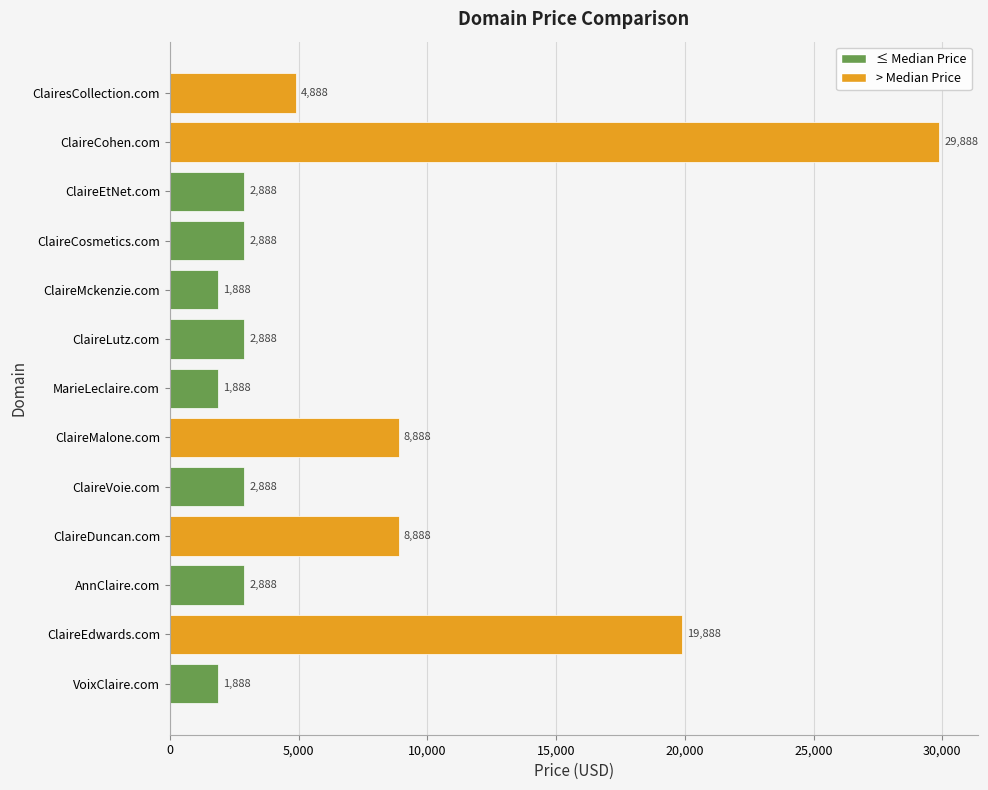

Is it true that the value at VoixClaire.com is 1888?

True